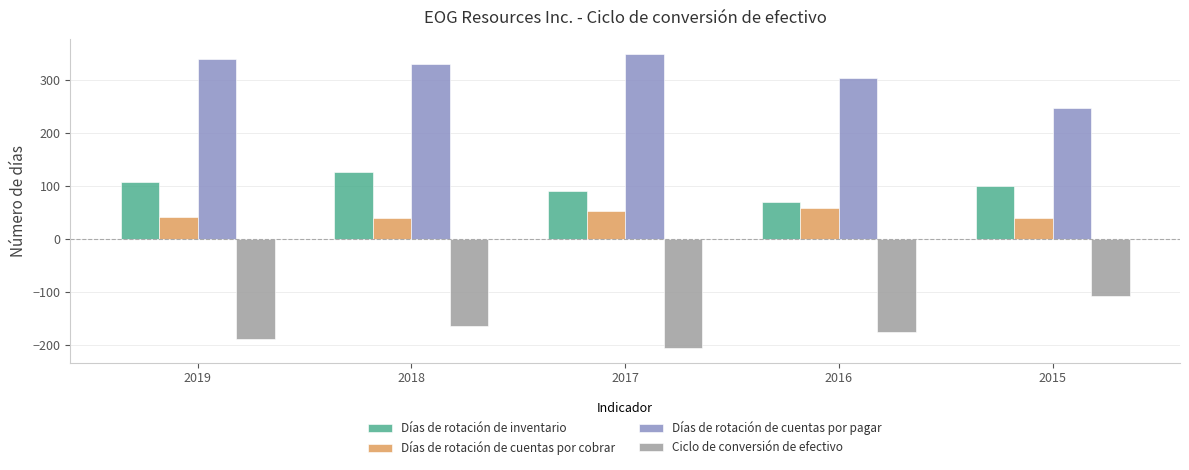

How many bars are there in total?

20